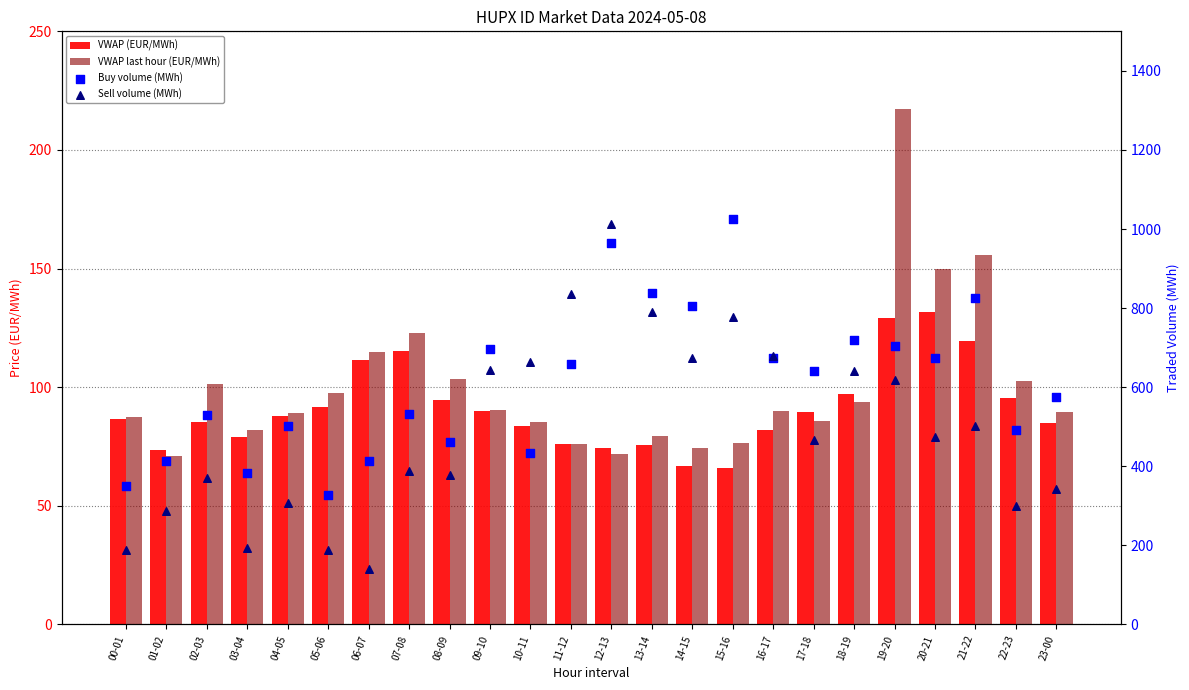

Is the value of VWAP last hour (EUR/MWh) at 03-04 greater than the value of Sell volume (MWh) at 19-20?

No